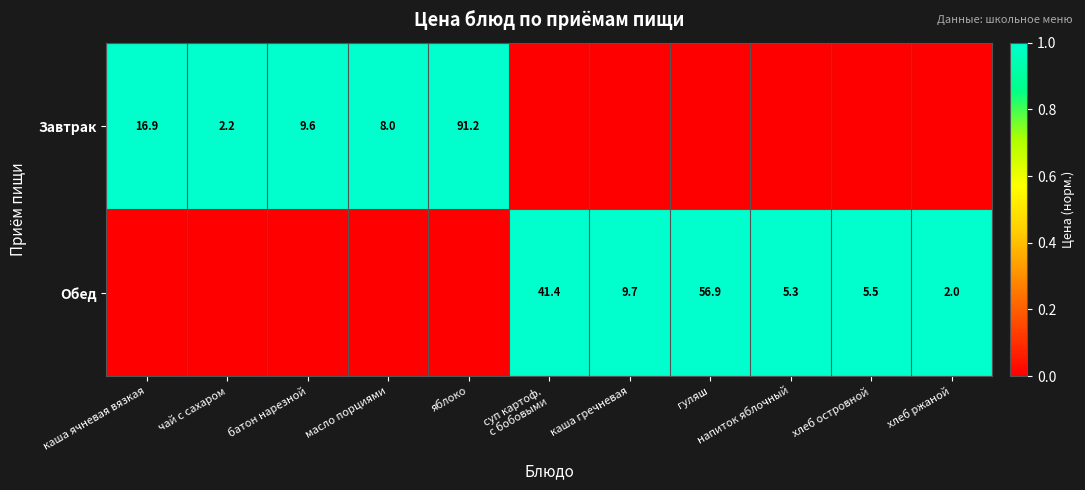

The value of Завтрак at чай с сахаром is 2.2. True or false?

True